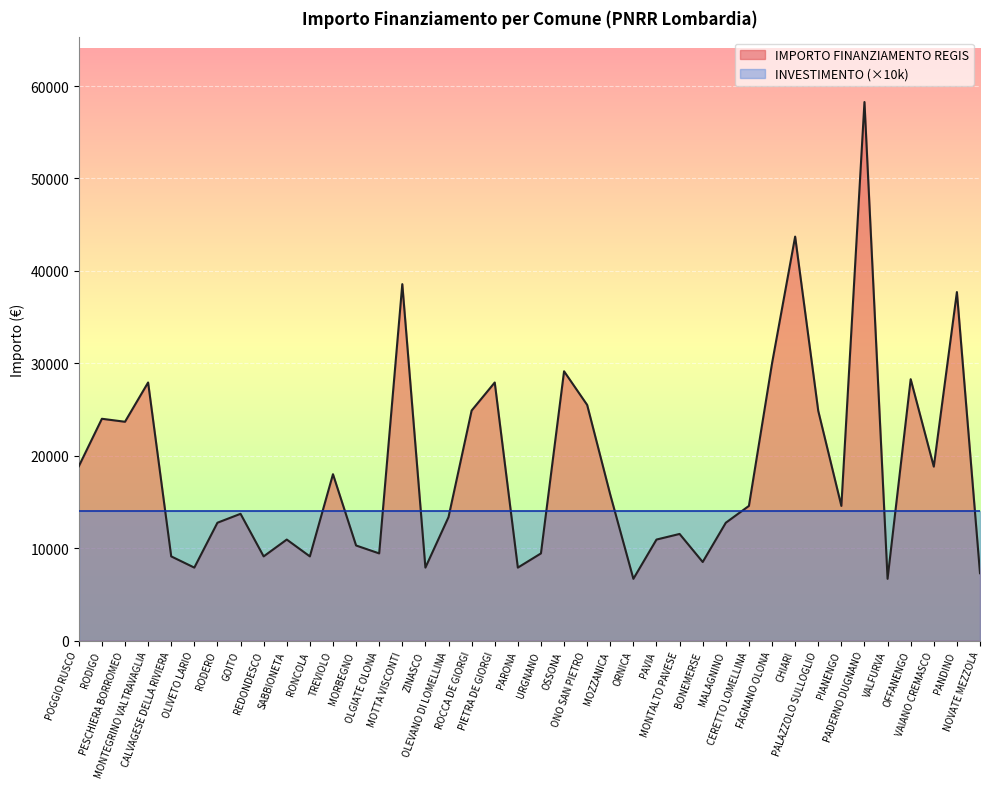

Reading left to right, list all the values displayed in this chart.

18854	23996	23673	27922	9105	7891	12747	13712	9105	10926	9105	17997	10284	9427	38565	7891	13354	24887	27922	7891	9427	29136	25494	15782	6677	10926	11533	8498	12747	14568	29995	43707	24853	14568	58272	6677	28281	18817	37708	7284